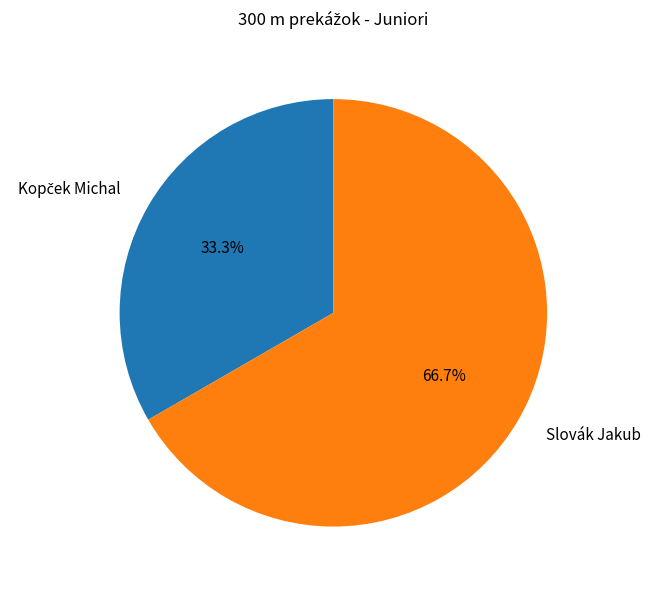

Count the number of slices in the pie.

2